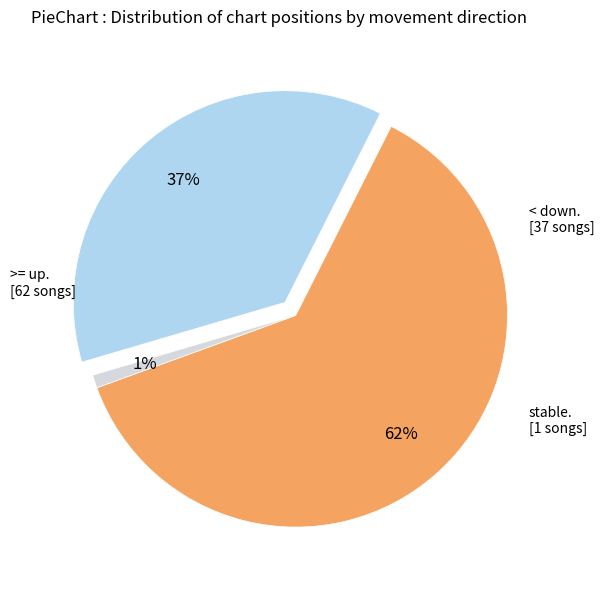

To the nearest percent, what is the difference between the largest and smallest slice percentages?

61%